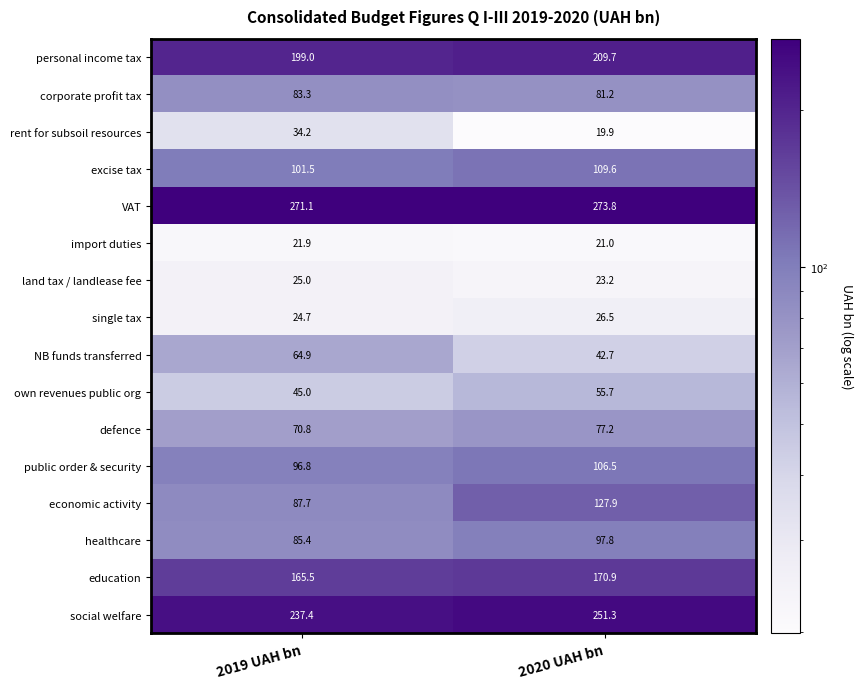

True or false: import duties has a value of 35.4 at 2020 UAH bn.

False